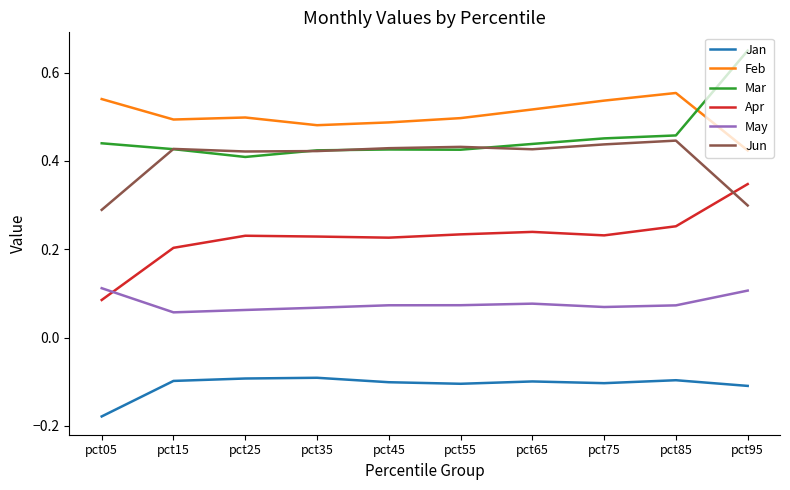

At which category does the chart reach its peak across all series?

pct95